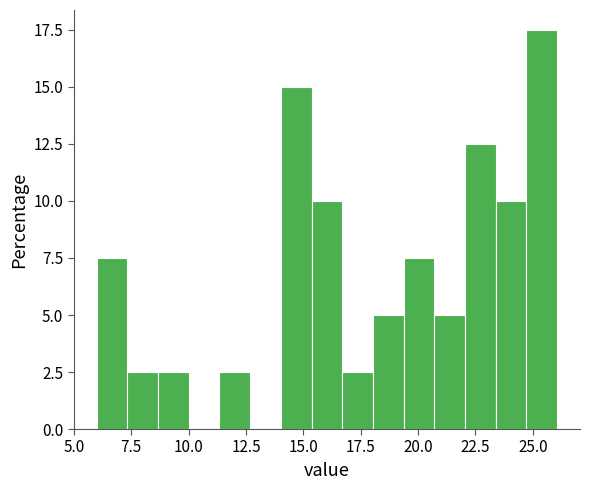

Read against the x-axis, roughly where is the centre of the tallest bar?

25.5